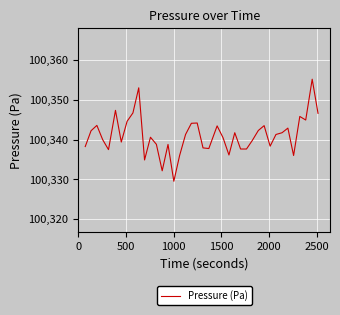

What is the difference between the maximum and minimum values?

25.6